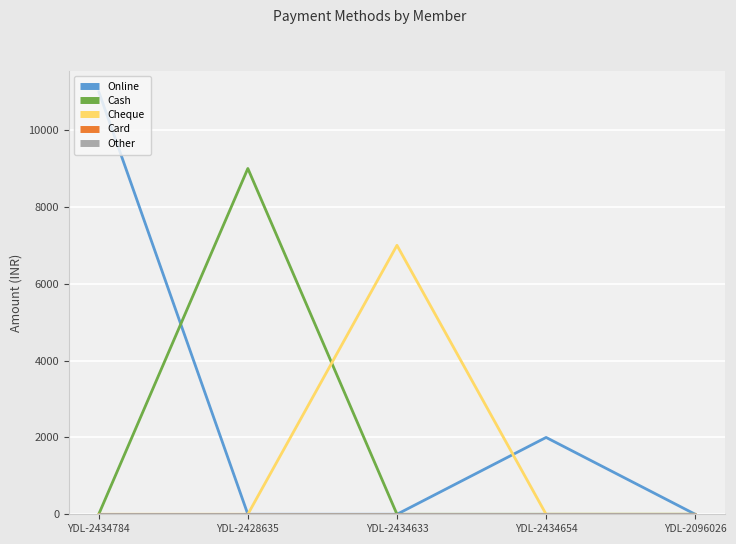

Does the chart display data point markers on the line(s)?

No